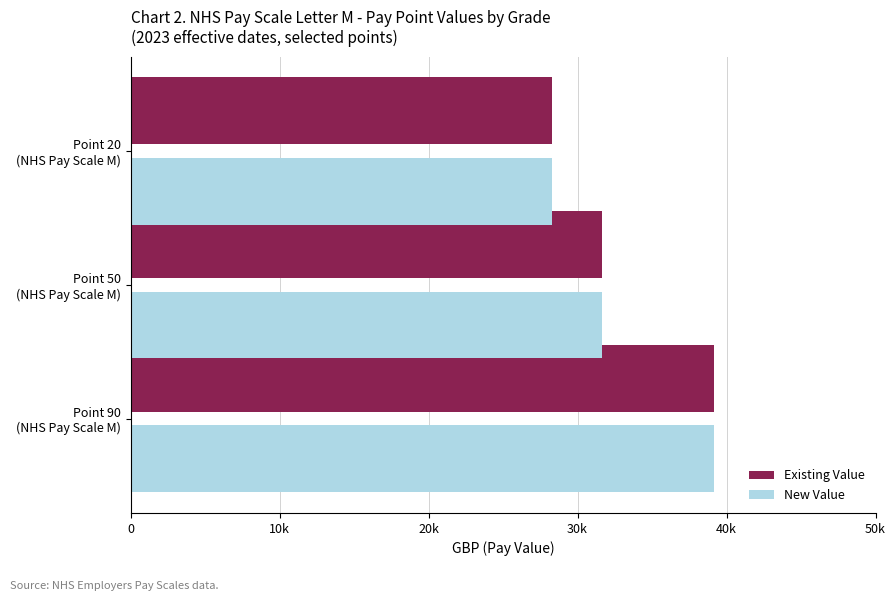

What are all the series names shown in the legend?

Existing Value, New Value